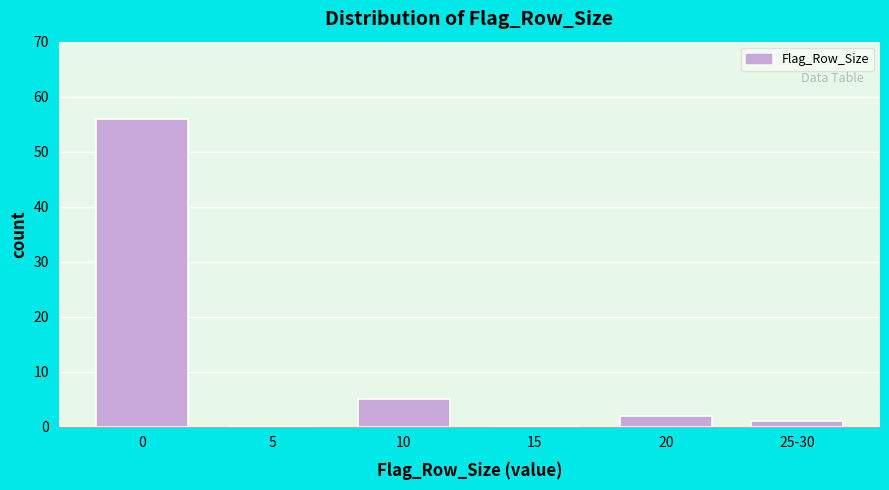

Reading right to left, transcribe all the data shown in this chart.

25-30=1	20=2	15=0	10=5	5=0	0=56